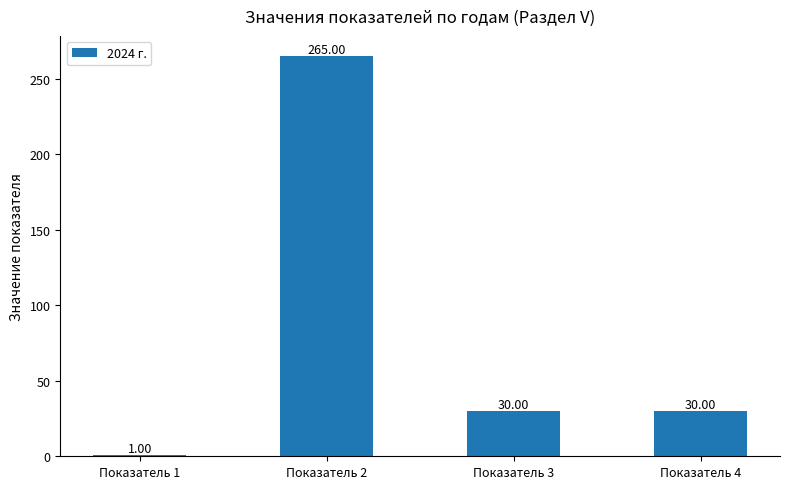

Between Показатель 2 and Показатель 1, which is larger?

Показатель 2